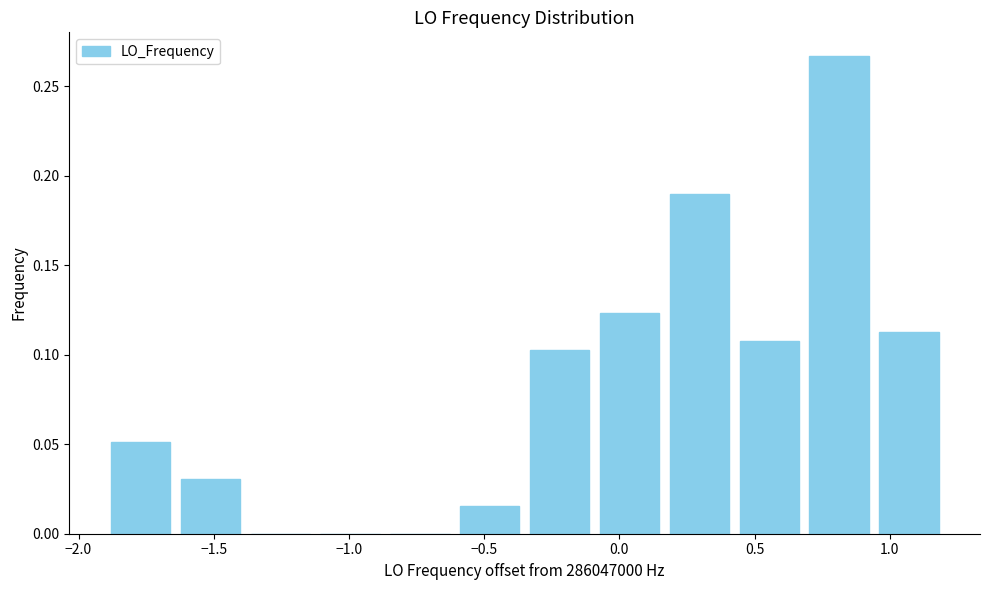

Reading left to right, list every bar in this chart as the range it spans on the x-axis followed by its height. Neither the bar edges nor the heights are printed on the chart, so give them approximately, as read against the axes.

-1.90 to -1.65: 0.050
-1.65 to -1.40: 0.030
-1.40 to -1.10: 0
-1.10 to -0.85: 0
-0.85 to -0.60: 0
-0.60 to -0.35: 0.015
-0.35 to -0.10: 0.105
-0.10 to 0.15: 0.125
0.15 to 0.40: 0.190
0.40 to 0.70: 0.110
0.70 to 0.95: 0.265
0.95 to 1.20: 0.115